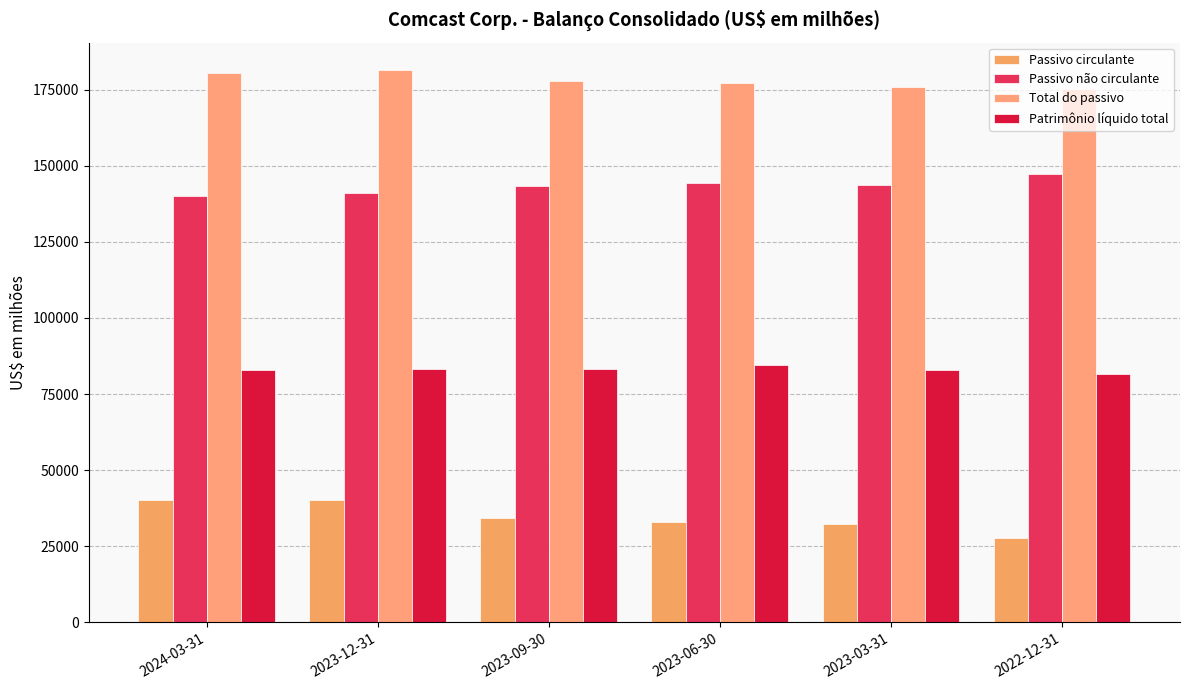

Between 2024-03-31 and 2022-12-31, which series saw the biggest shift?

Passivo circulante